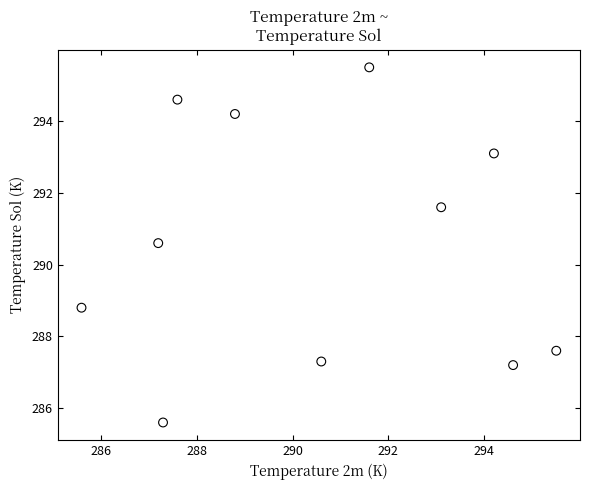

What is the average Y value?

290.6